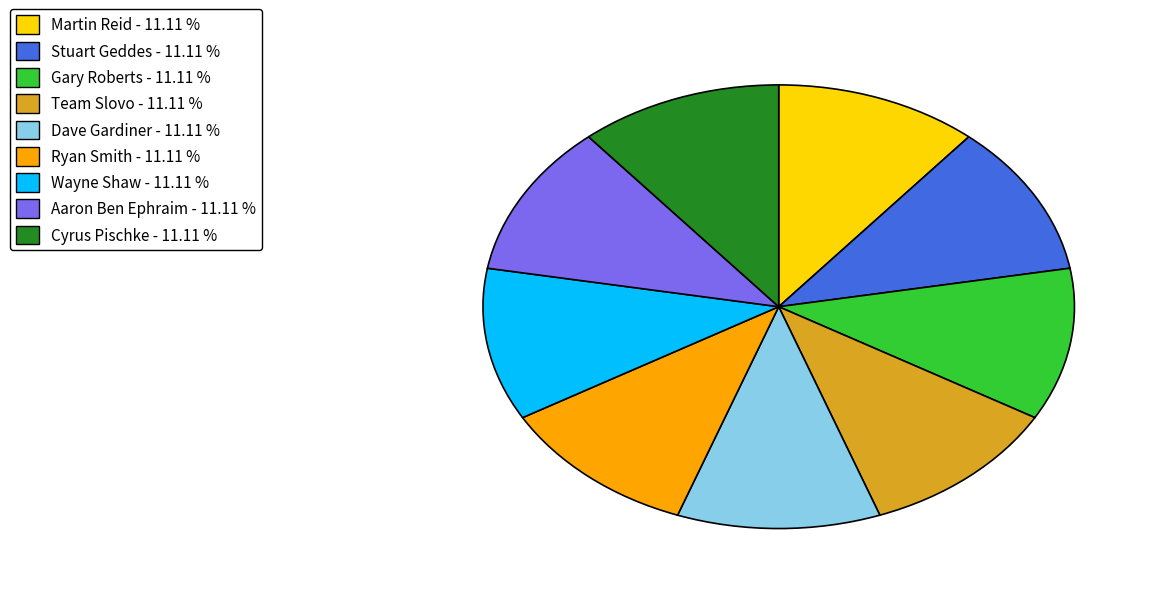

Is the sum of Martin Reid - 11.11 % and Team Slovo - 11.11 % greater than half?

No